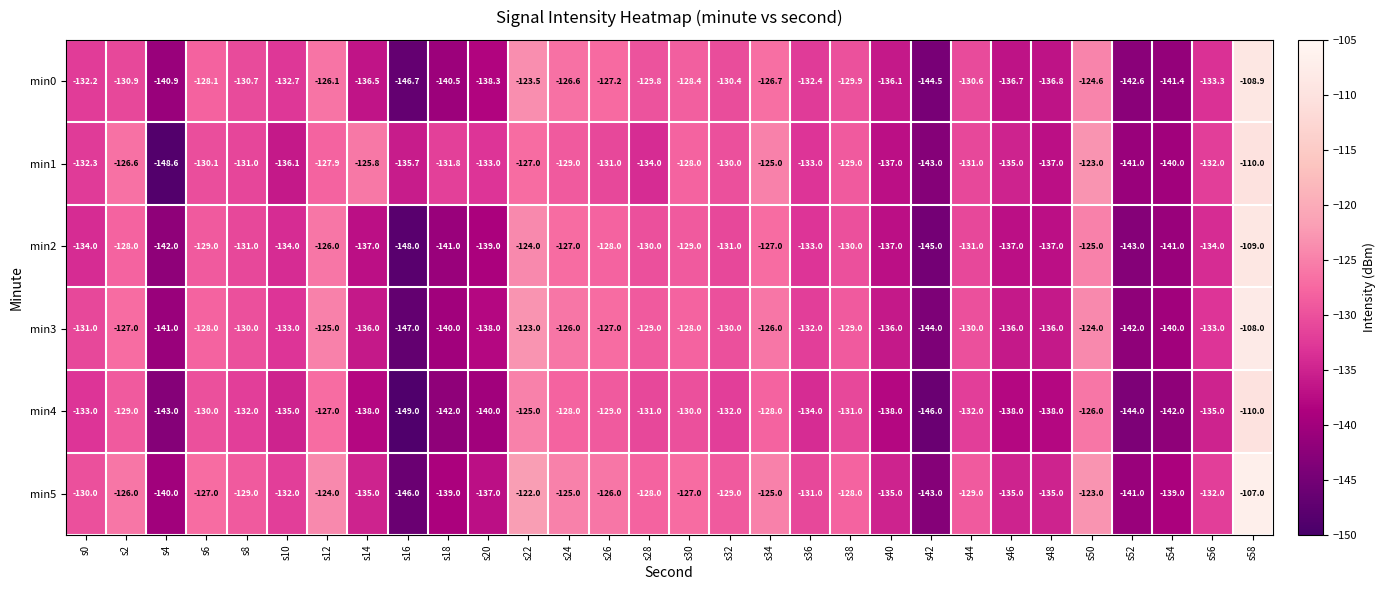

What is the greatest value displayed?

-107.0